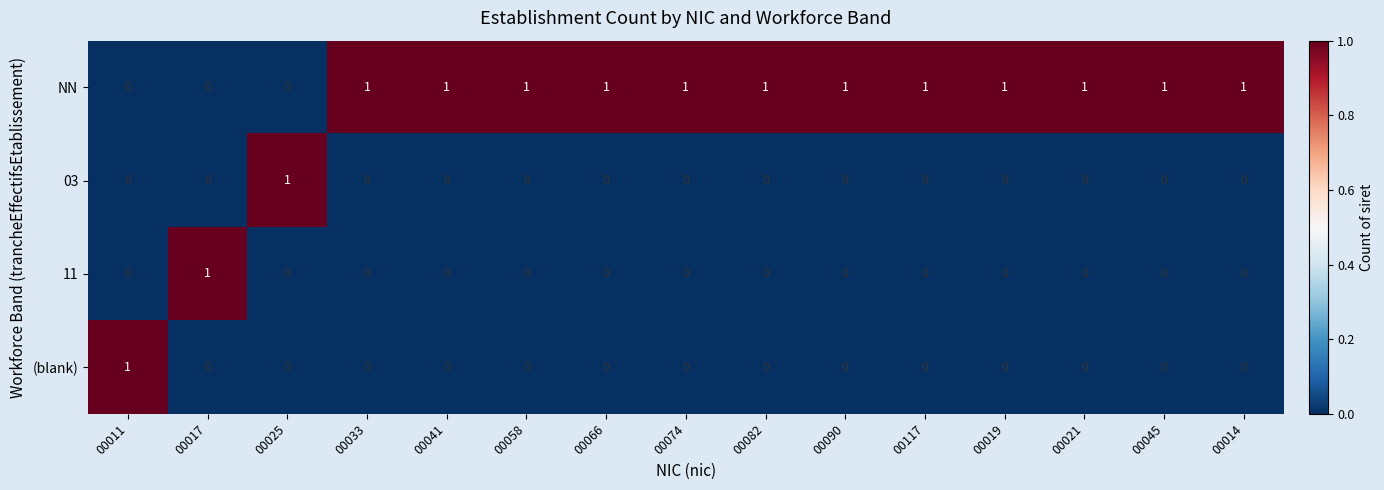

Which series has the largest total across all categories?

NN